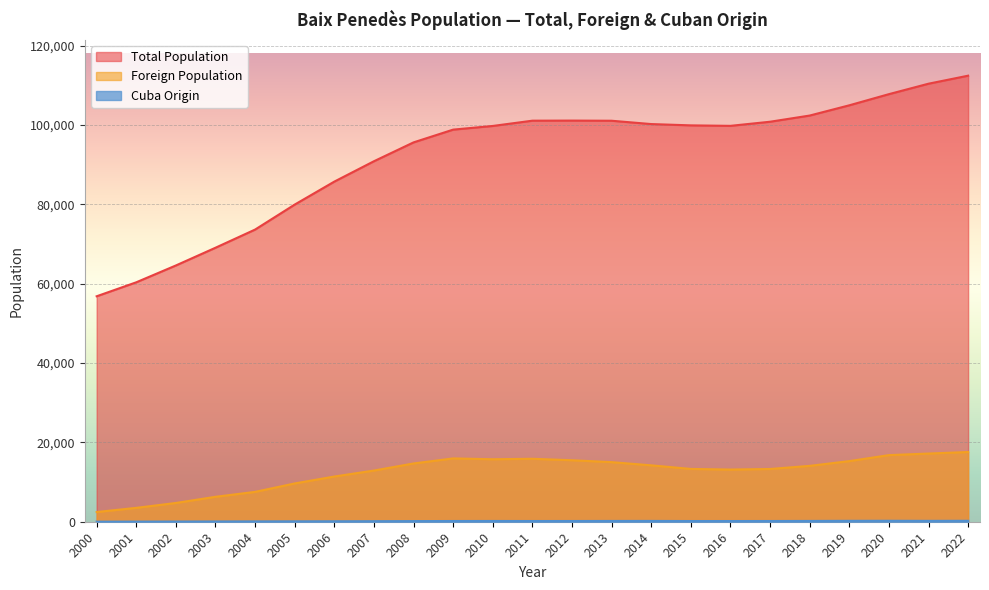

True or false: Foreign Population and Total Population intersect in this chart.

False